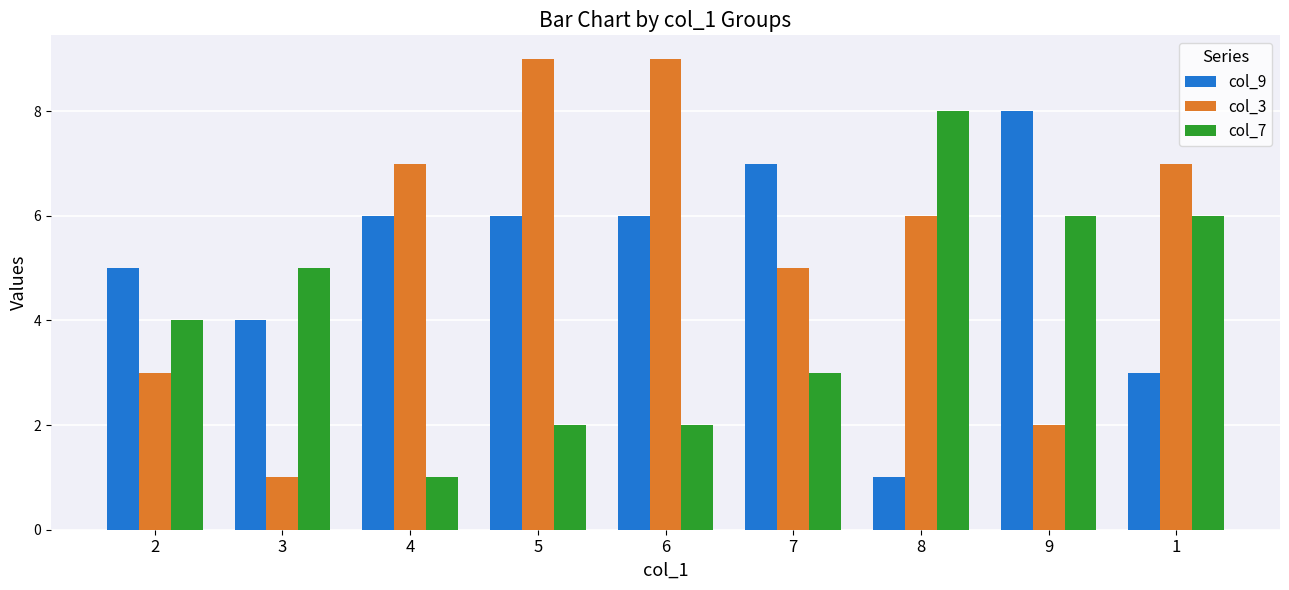

At 5, list the series in order from smallest to largest.

col_7, col_9, col_3